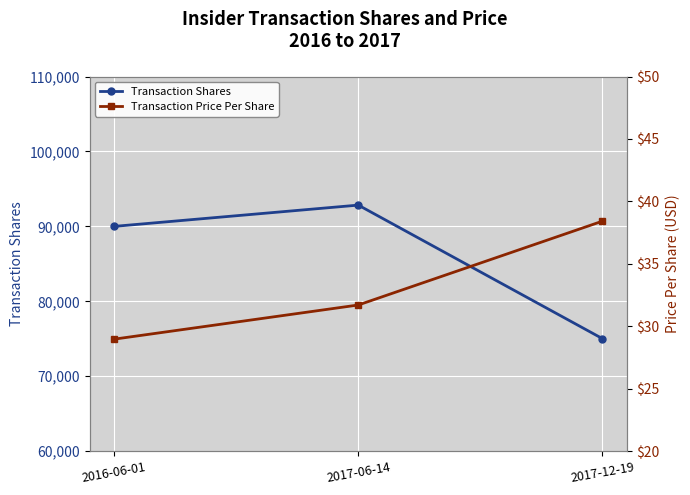

Where is Transaction Shares nearest to the value 83930?

2016-06-01